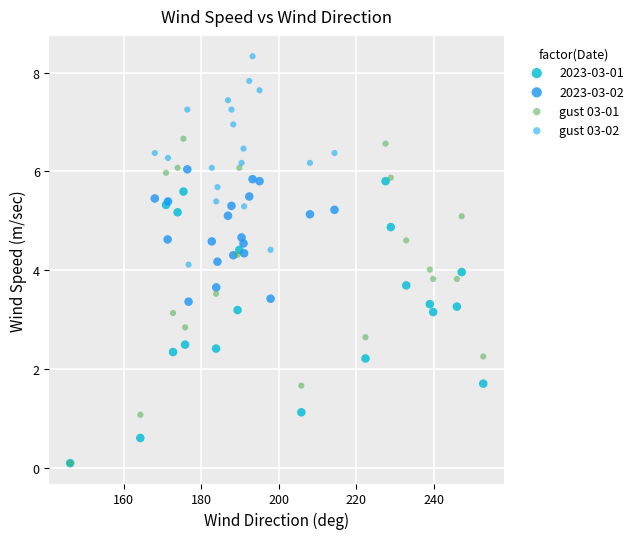

What are all the series names shown in the legend?

2023-03-01, 2023-03-02, gust 03-01, gust 03-02